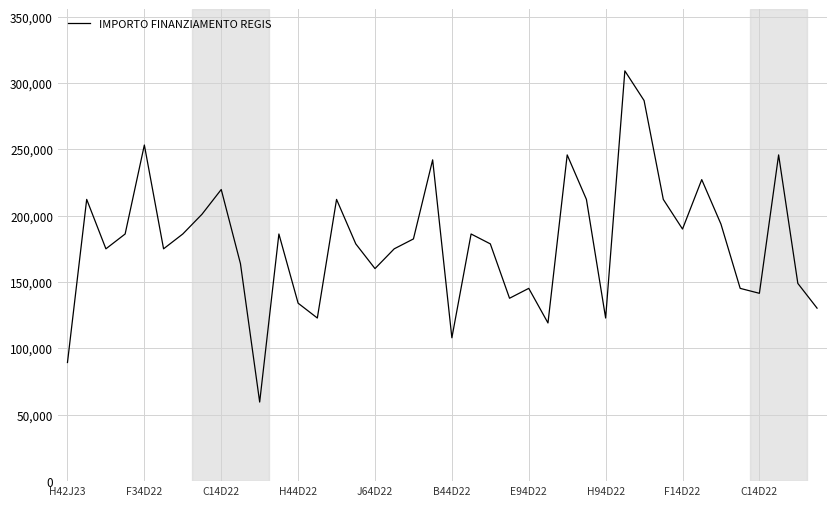

What is the greatest value displayed?

309242.7